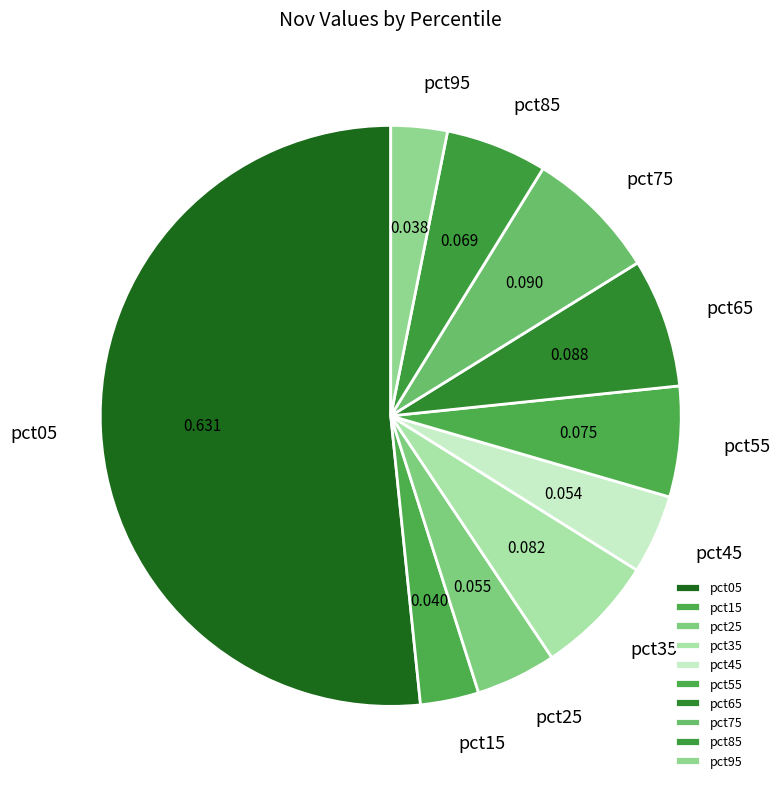

Which category accounts for the majority?

pct05